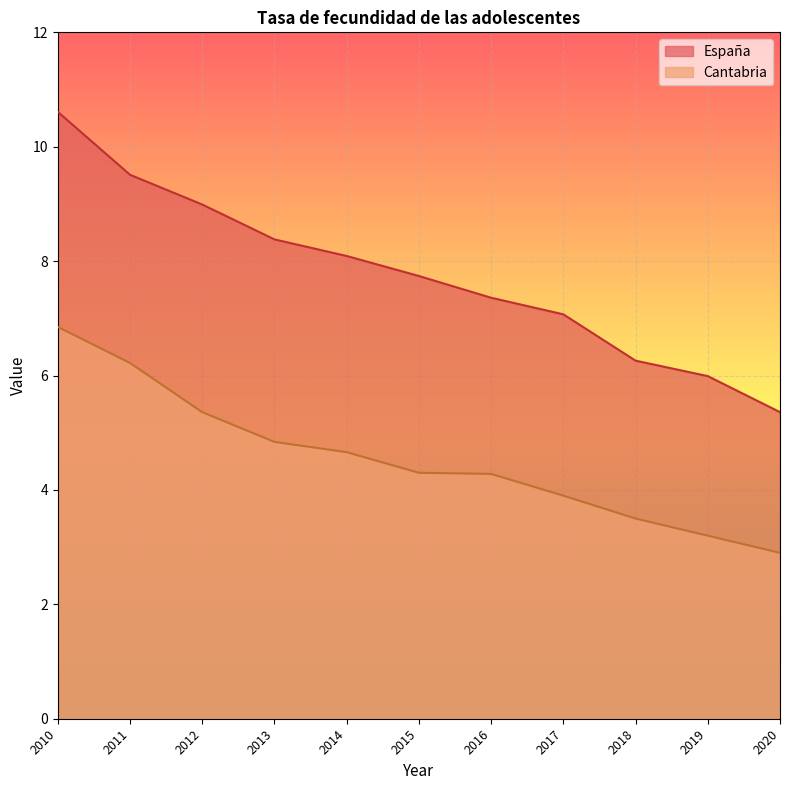

List the series in order of their overall mean, highest first.

España, Cantabria